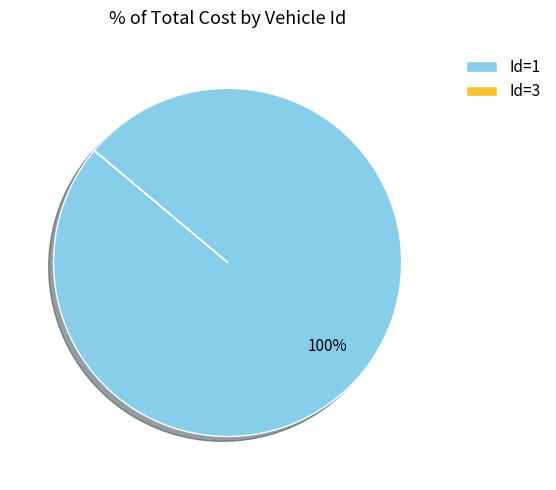

To the nearest percent, what is the average slice percentage?

50%